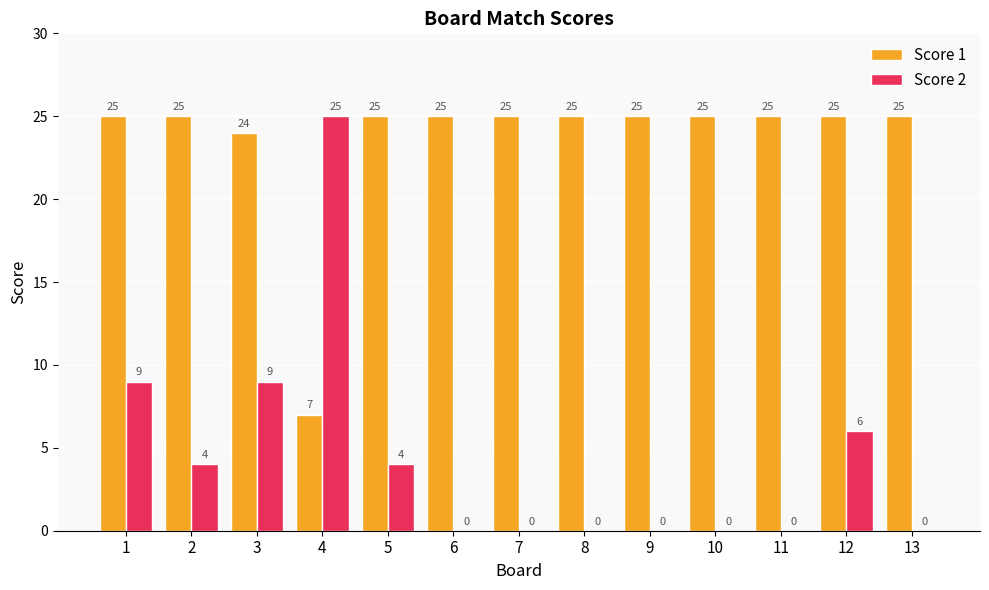

What is the maximum value for Score 1?

25